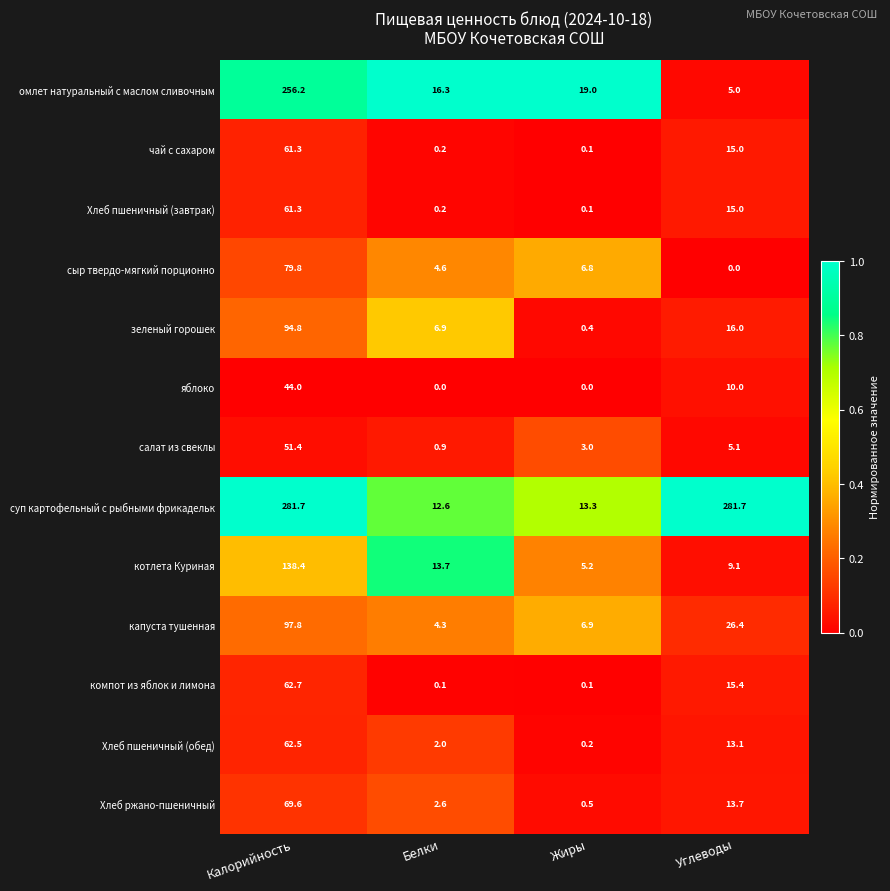

Rank the categories by зеленый горошек value from highest to lowest.

Калорийность, Углеводы, Белки, Жиры